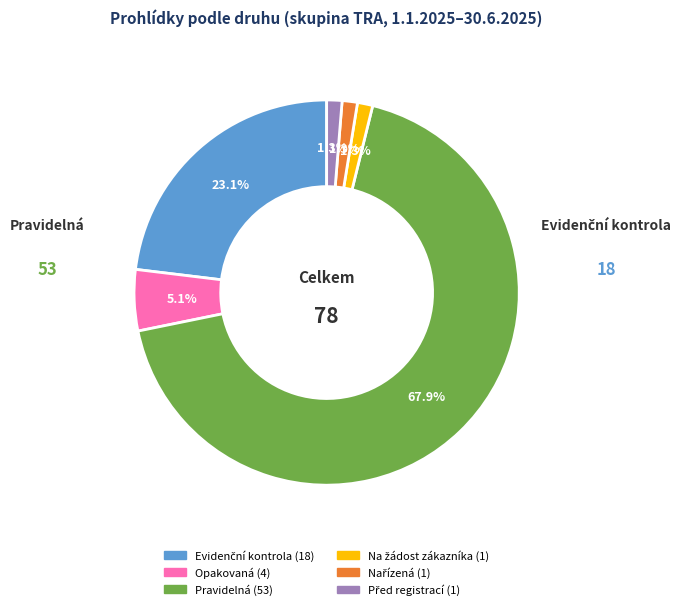

Count the number of slices in the pie.

6